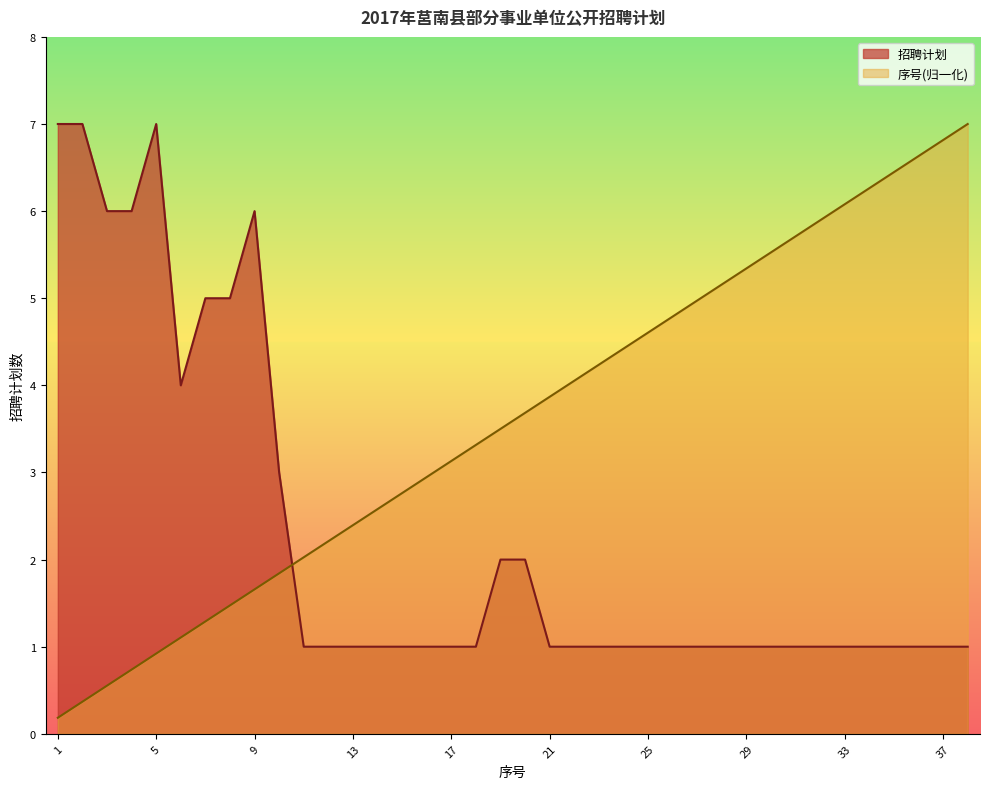

True or false: 序号 has more than 2 points higher than both neighbors.

False